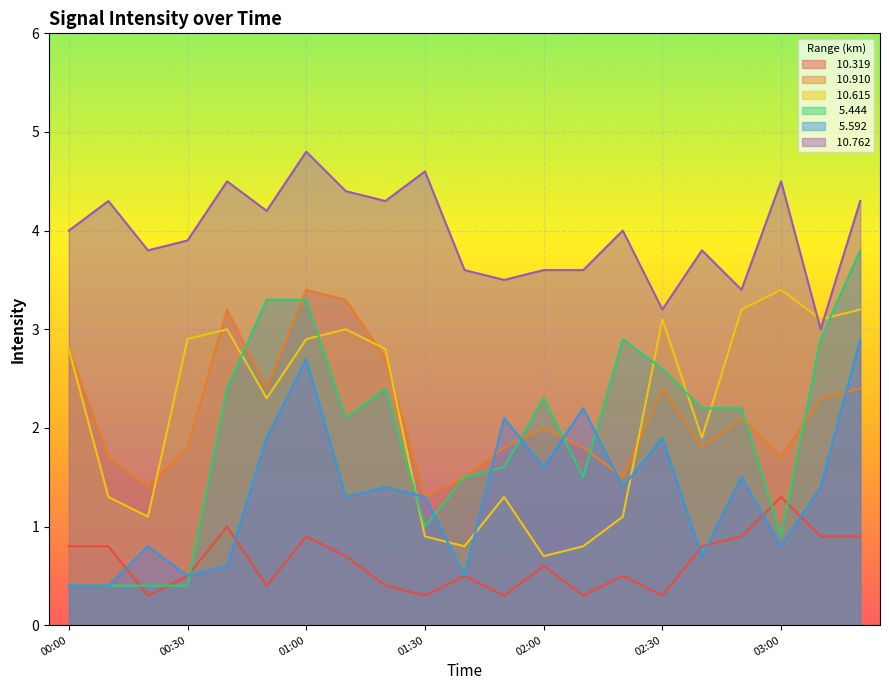

What is the maximum value shown in the chart?

4.8